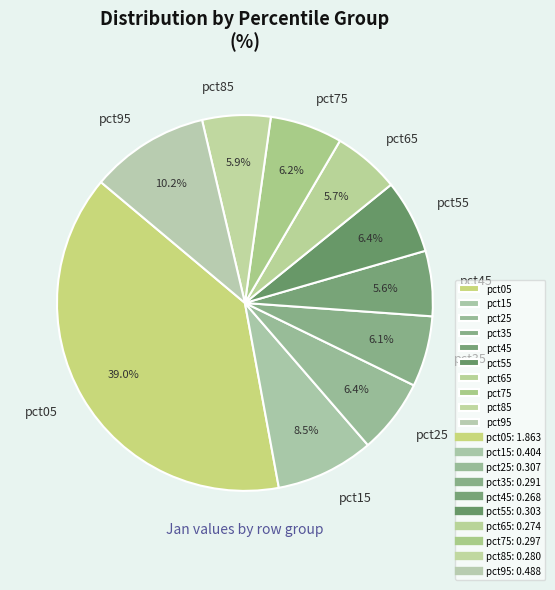

Which category has the biggest portion of the pie?

pct05